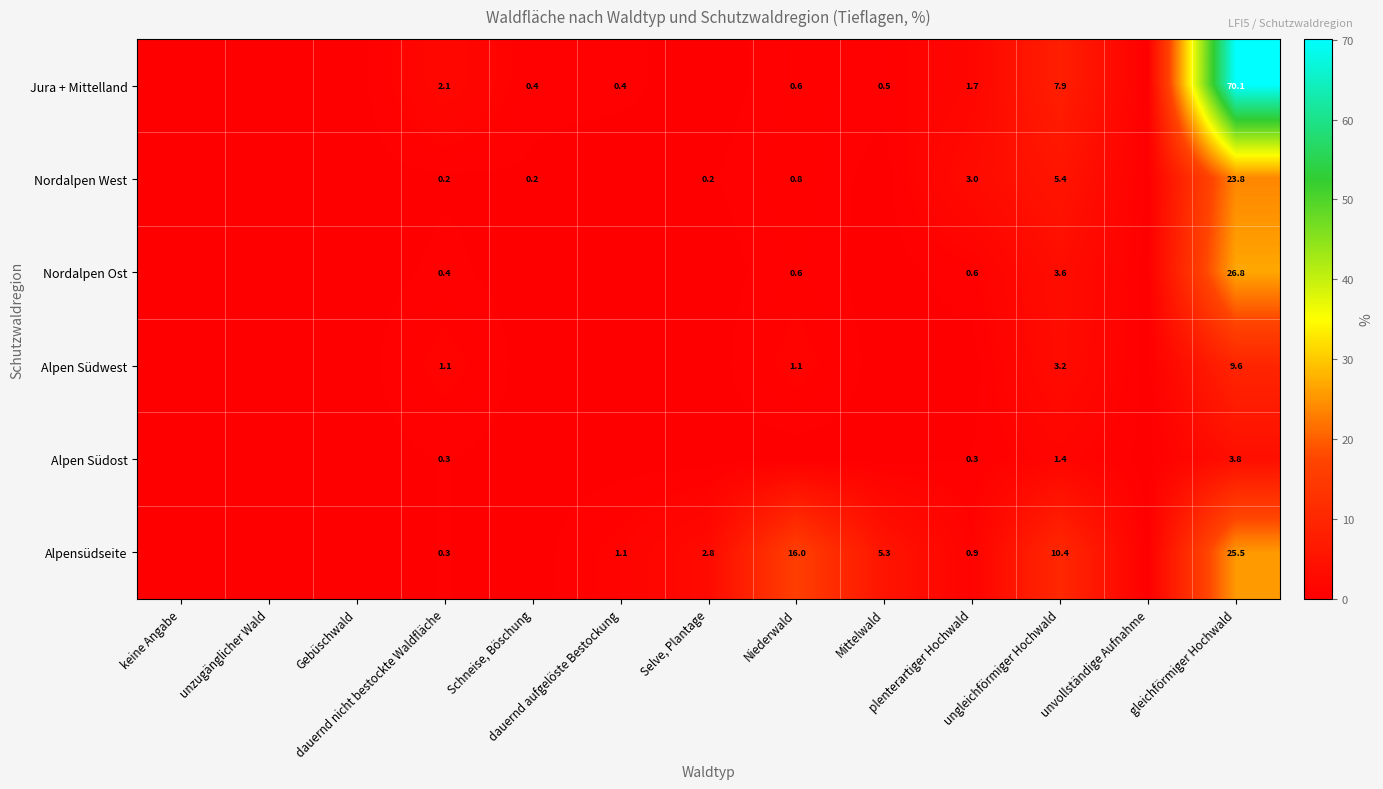

Rank the categories by Jura + Mittelland value from lowest to highest.

keine Angabe, unzugänglicher Wald, Gebüschwald, Selve, Plantage, unvollständige Aufnahme, Schneise, Böschung, dauernd aufgelöste Bestockung, Mittelwald, Niederwald, plenterartiger Hochwald, dauernd nicht bestockte Waldfläche, ungleichförmiger Hochwald, gleichförmiger Hochwald